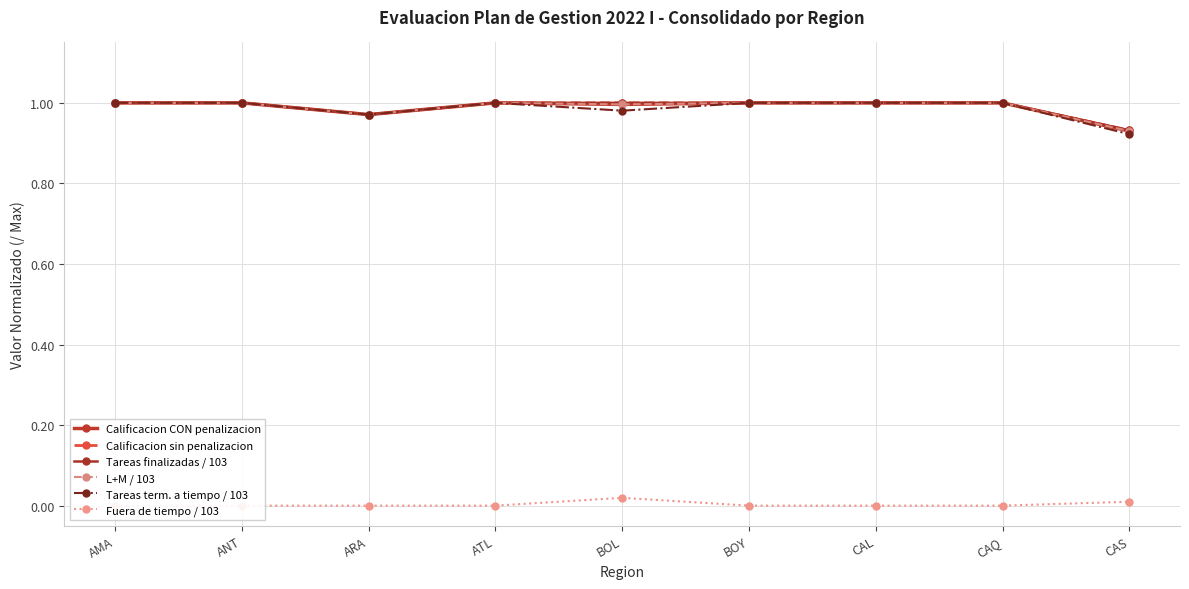

True or false: Fuera de tiempo / 103 and Calificacion CON penalizacion cross at least once.

False